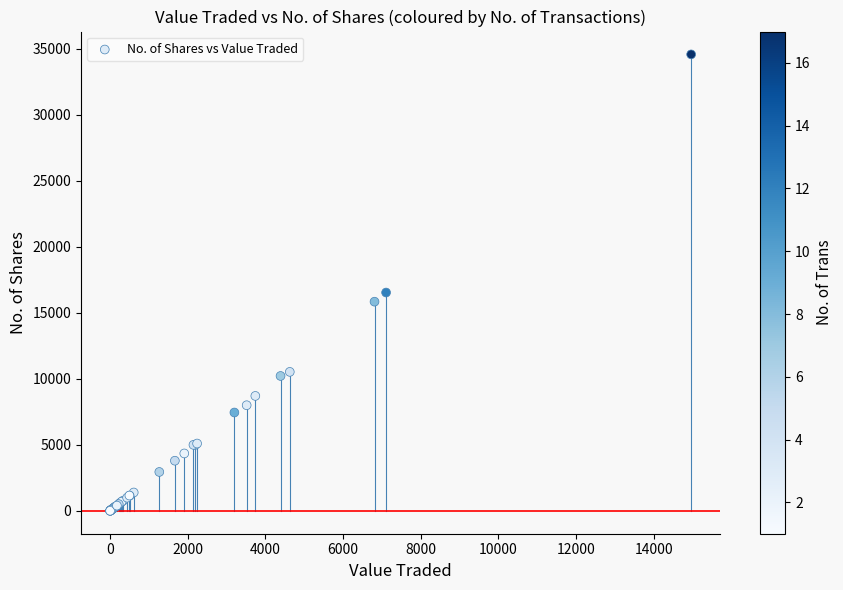

What Y value in the scatter plot is closest to 17286?

16533